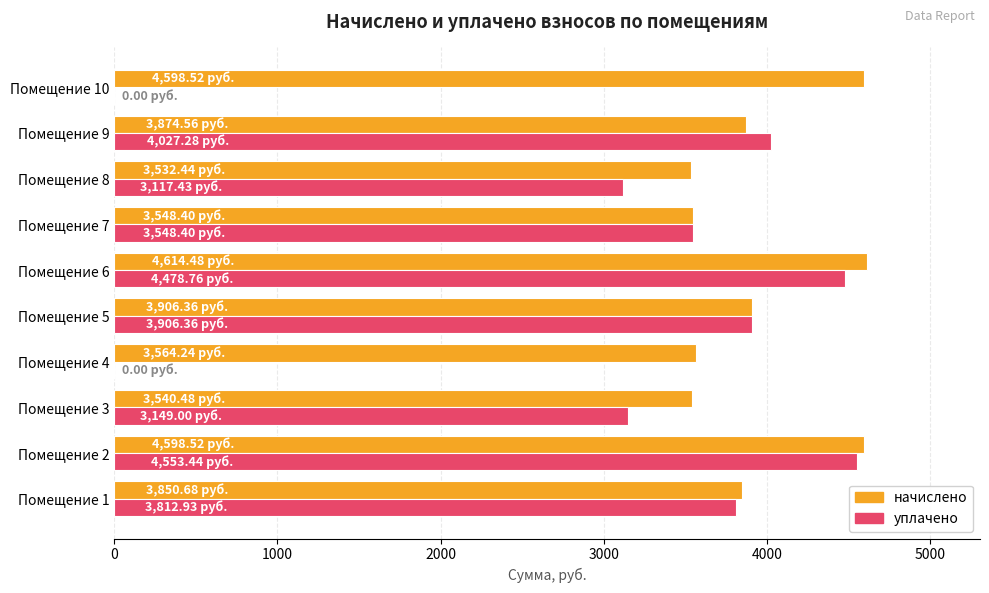

Between Помещение 1 and Помещение 10, which series saw the biggest shift?

уплачено